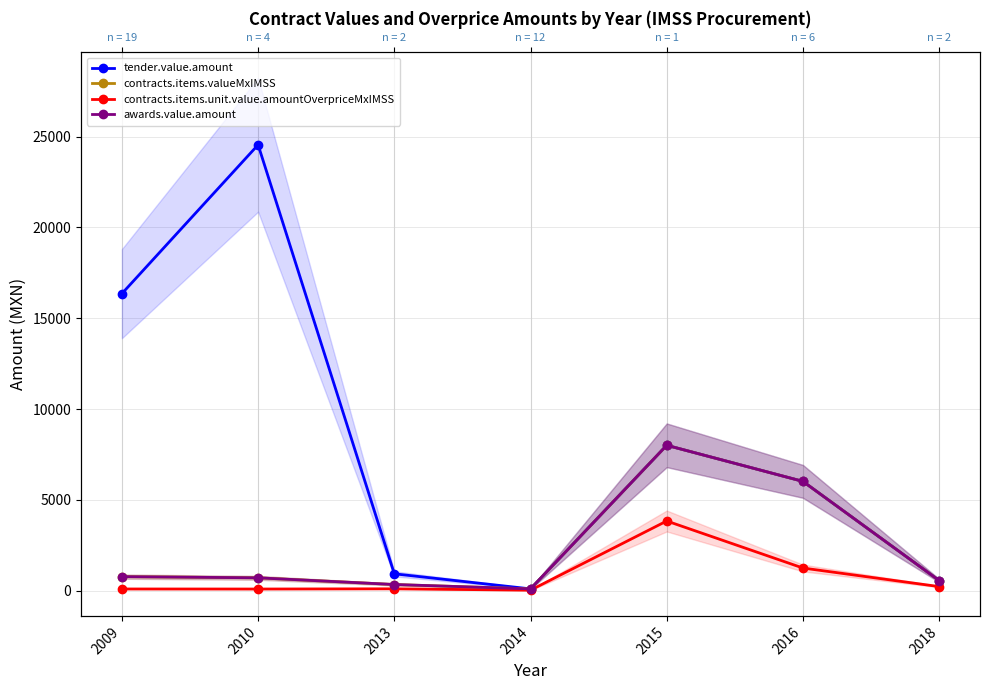

Reading left to right, transcribe all the data shown in this chart.

tender.value.amount: 16353.9	24543.5	936.5	107.3	8008.4	6022.7	566.6
contracts.items.valueMxIMSS: 781.1	715.8	347.9	107.3	8008.4	6022.7	566.6
contracts.items.unit.value.amountOverpriceMxIMSS: 102.0	99.2	111.3	35.4	3842.5	1254.8	233.0
awards.value.amount: 781.1	715.8	347.9	107.3	8008.4	6022.7	566.6